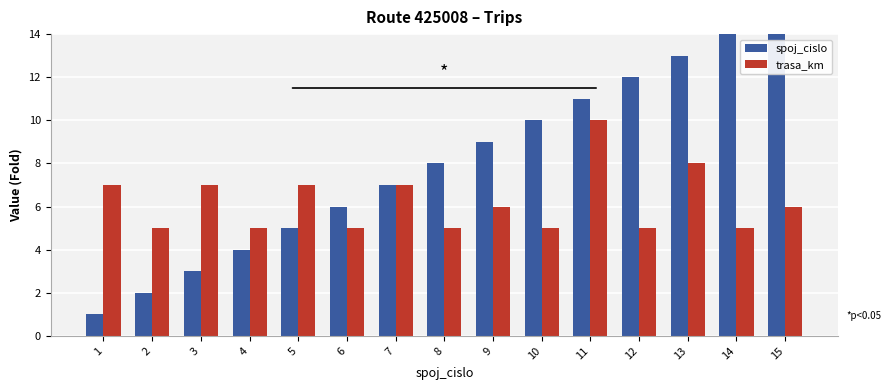

List the series in order of their peak value, highest first.

spoj_cislo, trasa_km